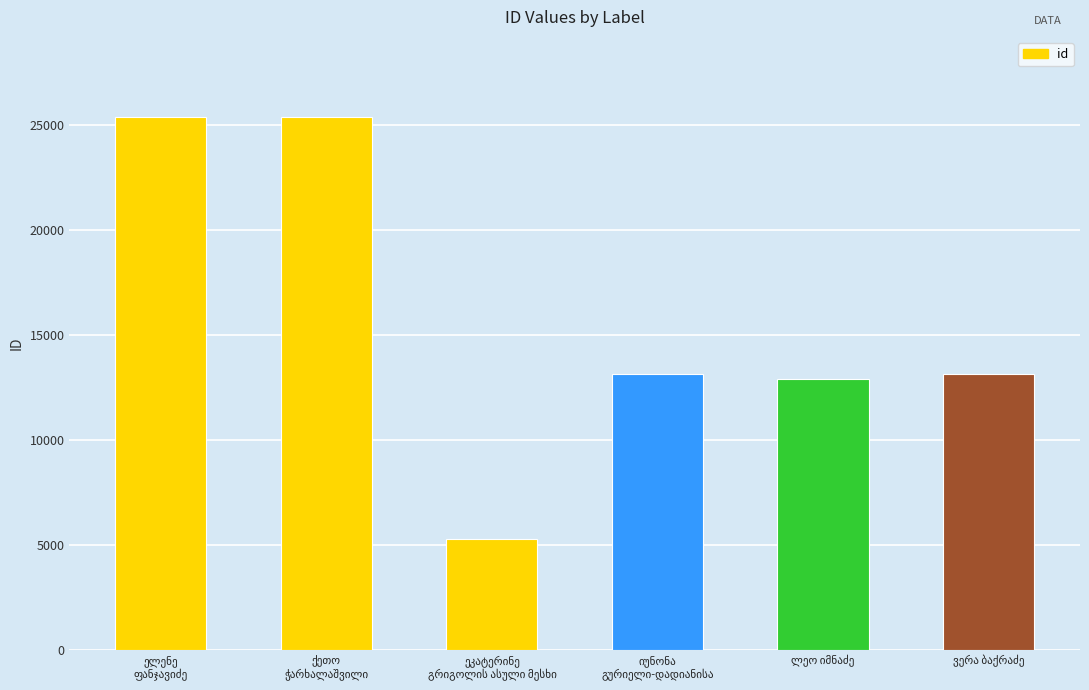

What is the difference between the maximum and second lowest values?

12468